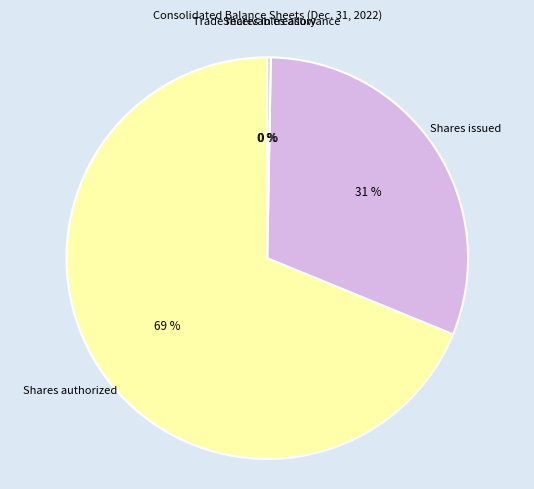

Which has a higher value, Shares issued or Shares authorized?

Shares authorized